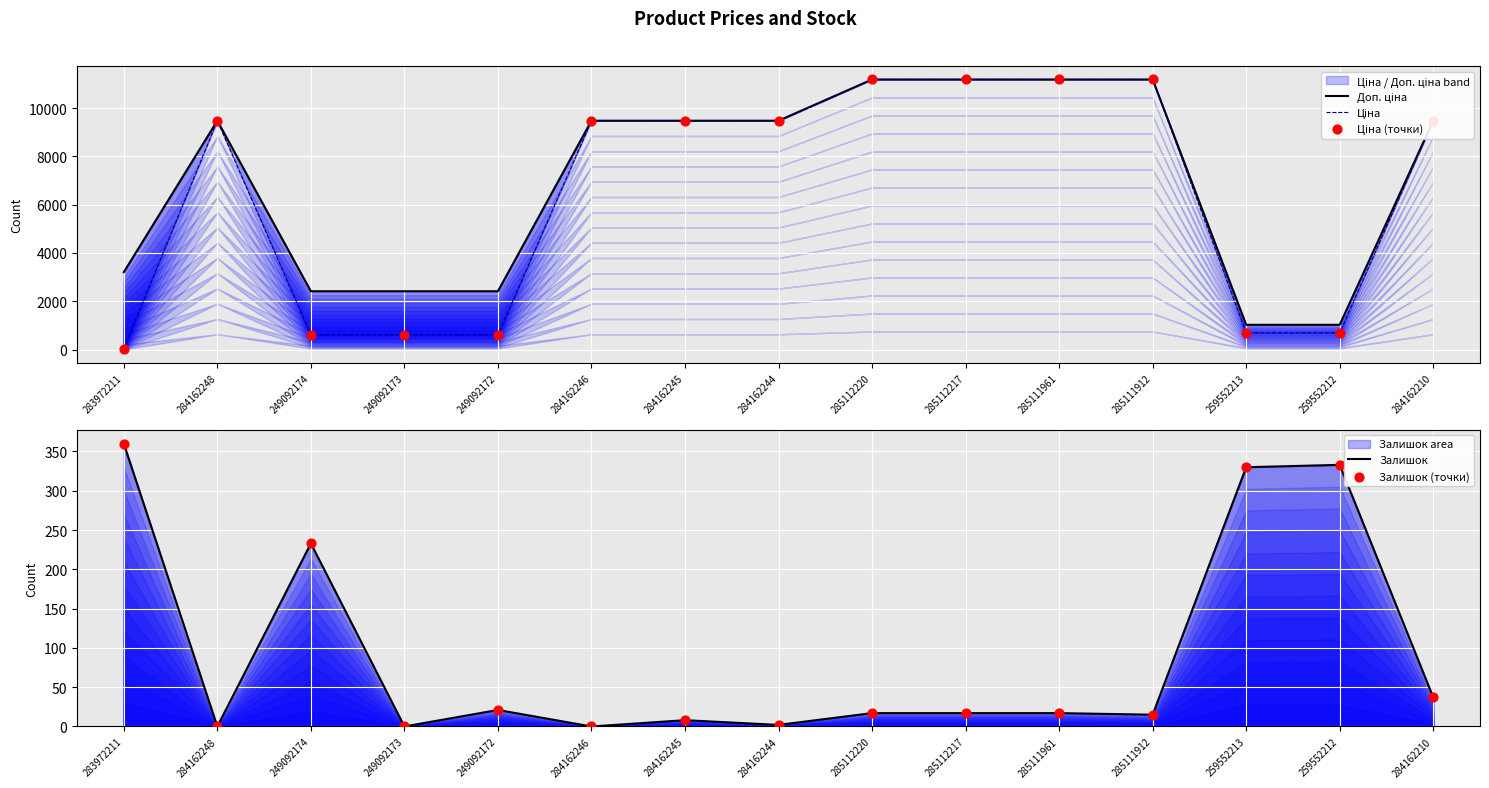

Which series reaches the minimum Y coordinate?

Залишок